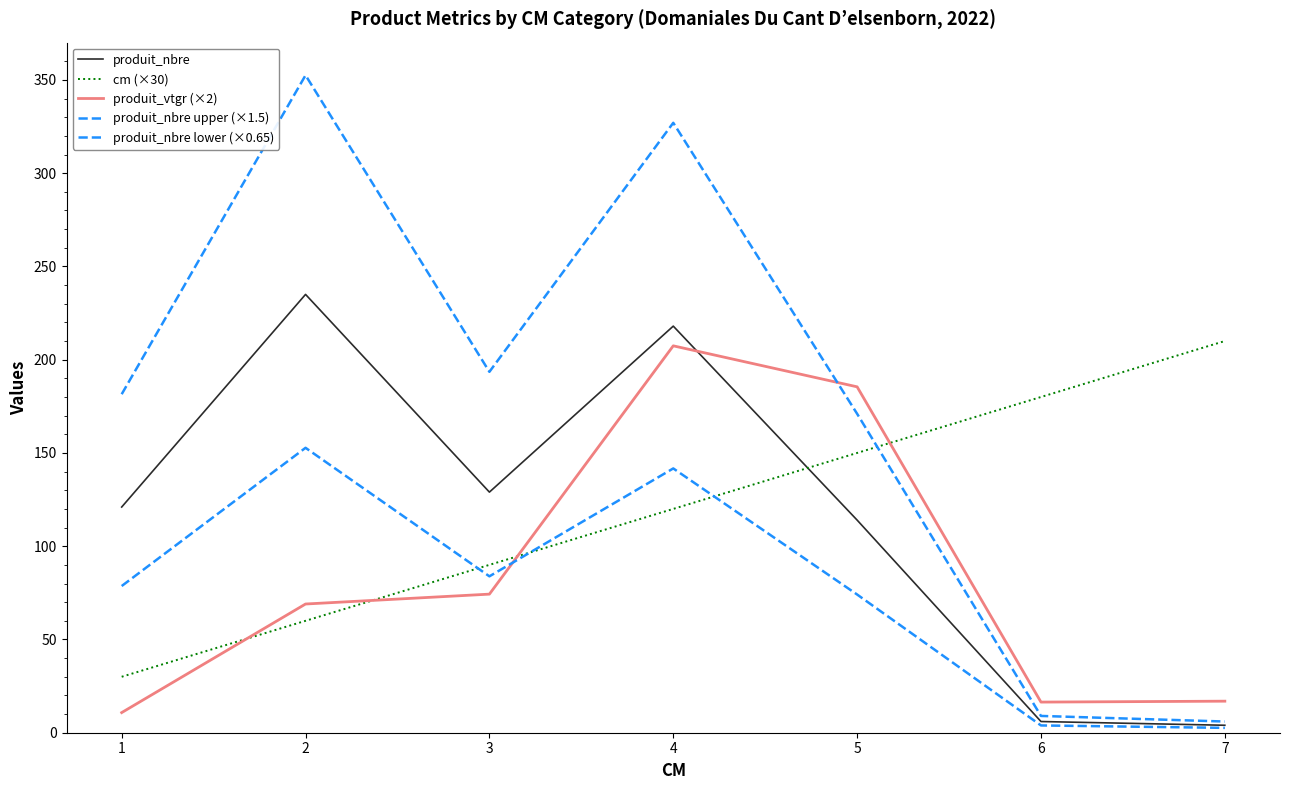

True or false: produit_nbre upper (×1.5) and produit_nbre intersect in this chart.

False